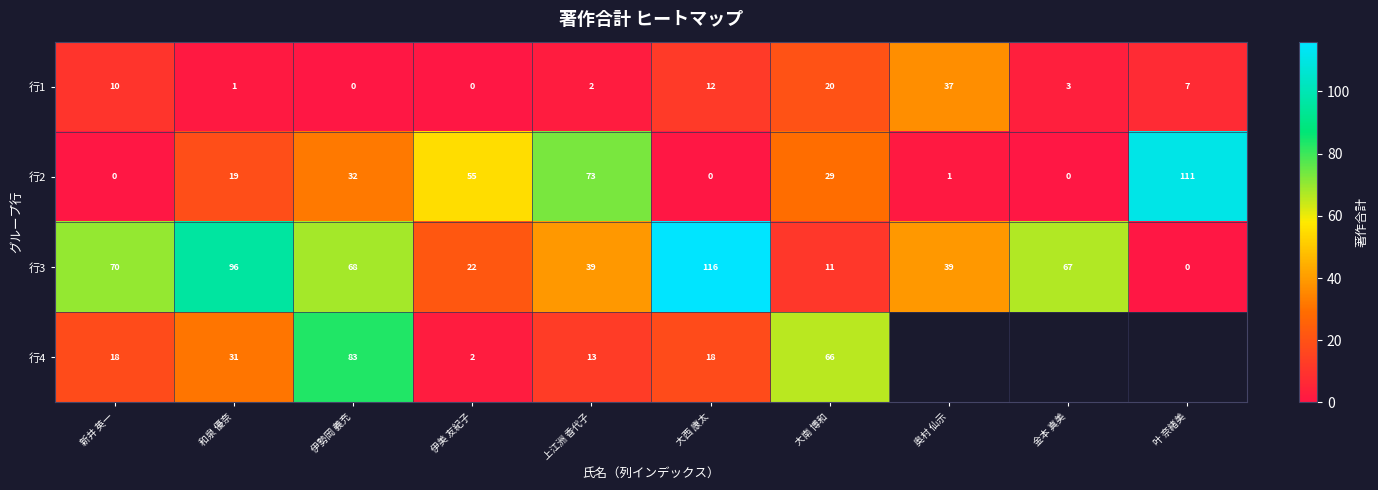

At which category is the sum across all series the highest?

伊勢岡 義充